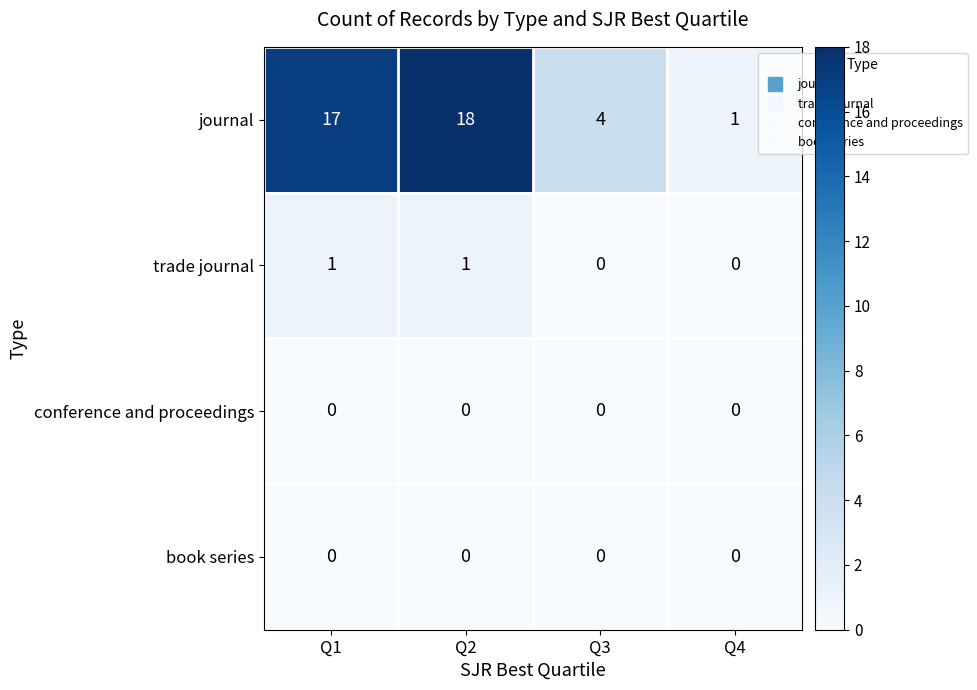

How many series are shown in this chart?

4